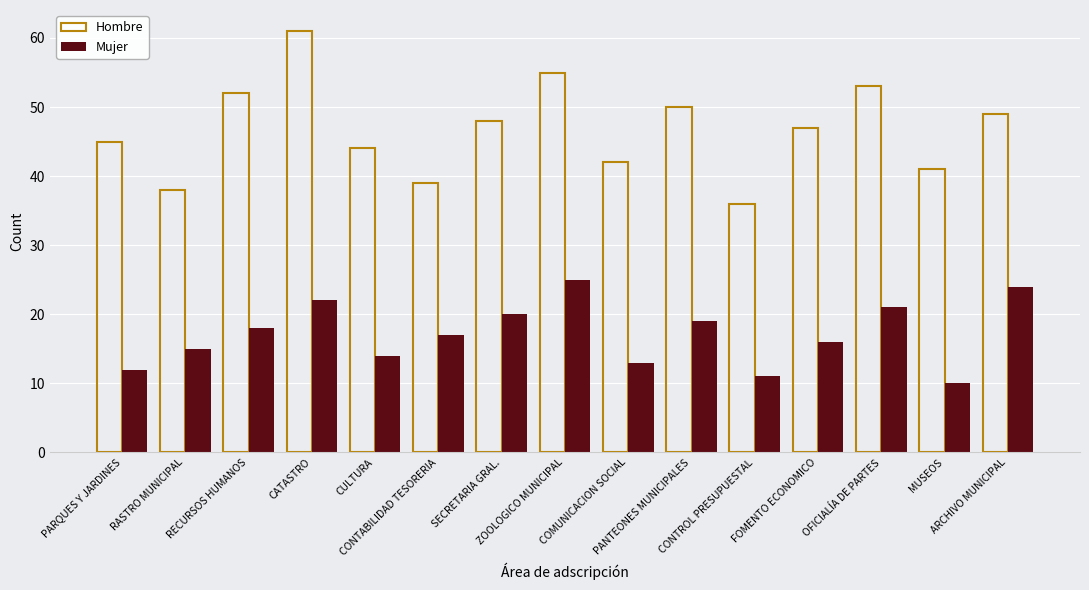

Reading left to right, list all the values displayed in this chart.

Hombre: 45	38	52	61	44	39	48	55	42	50	36	47	53	41	49
Mujer: 12	15	18	22	14	17	20	25	13	19	11	16	21	10	24